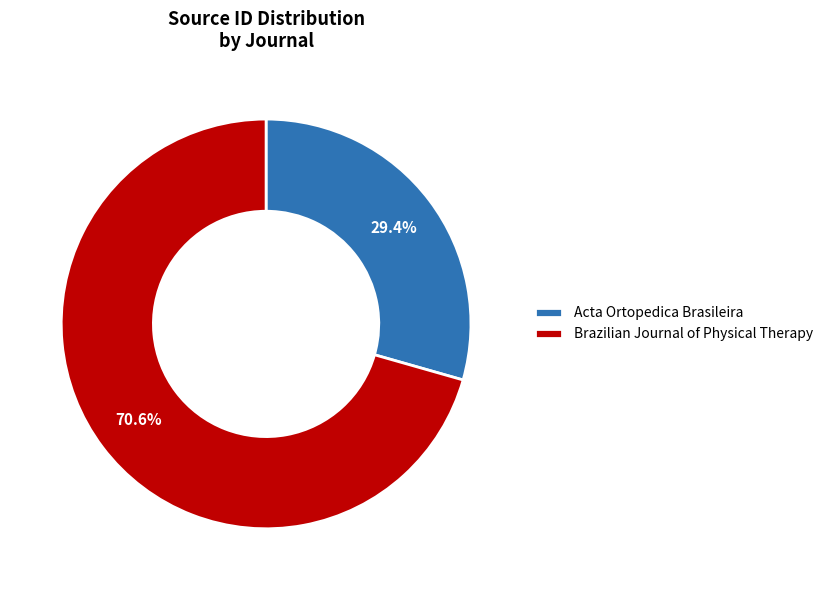

What is the largest slice in the pie chart?

Brazilian Journal of Physical Therapy